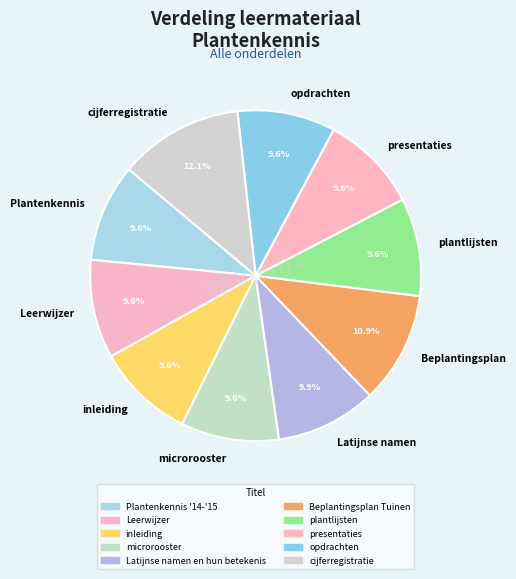

True or false: presentaties accounts for 1% of the total.

False